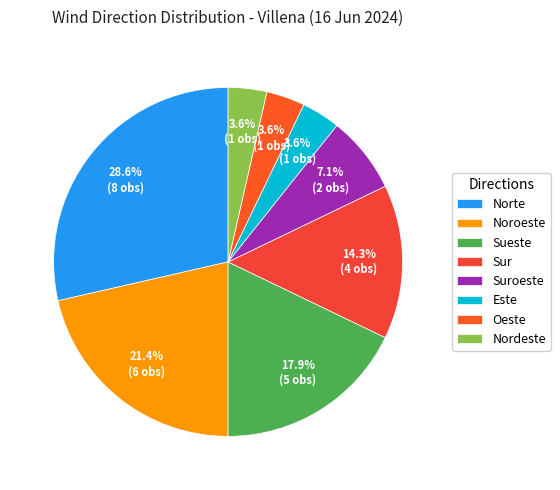

Approximately how many times larger is the value at Noroeste compared to Oeste?

6.0